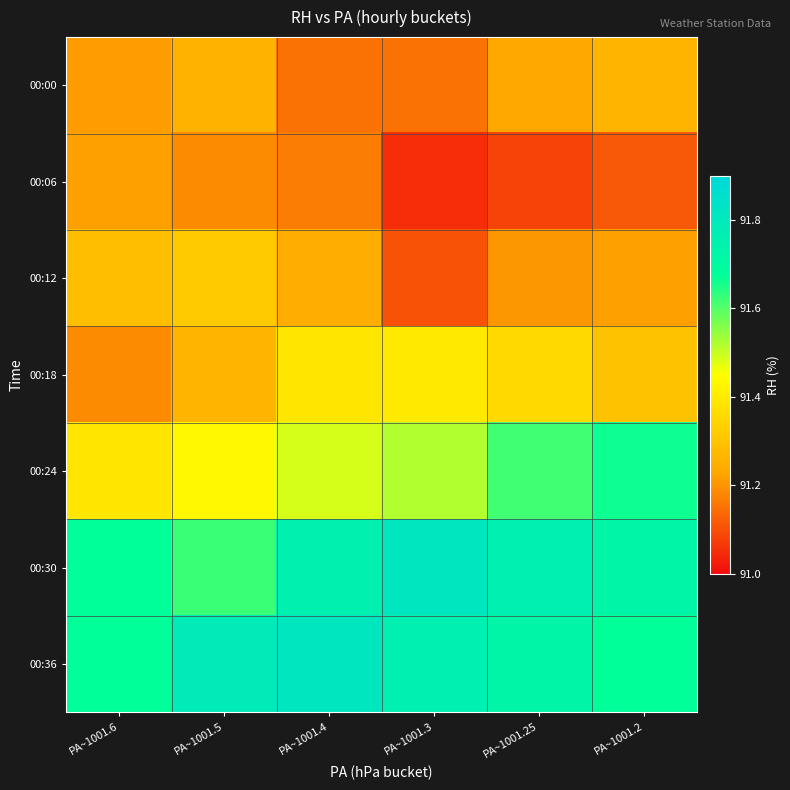

Reading left to right, list all the values displayed in this chart.

00:00: PA~1001.6=91.2	PA~1001.5=91.3	PA~1001.4=91.2	PA~1001.3=91.2	PA~1001.25=91.2	PA~1001.2=91.3
00:06: PA~1001.6=91.2	PA~1001.5=91.2	PA~1001.4=91.2	PA~1001.3=91.1	PA~1001.25=91.1	PA~1001.2=91.1
00:12: PA~1001.6=91.3	PA~1001.5=91.3	PA~1001.4=91.2	PA~1001.3=91.1	PA~1001.25=91.2	PA~1001.2=91.2
00:18: PA~1001.6=91.2	PA~1001.5=91.3	PA~1001.4=91.4	PA~1001.3=91.4	PA~1001.25=91.4	PA~1001.2=91.3
00:24: PA~1001.6=91.4	PA~1001.5=91.4	PA~1001.4=91.5	PA~1001.3=91.5	PA~1001.25=91.6	PA~1001.2=91.7
00:30: PA~1001.6=91.7	PA~1001.5=91.6	PA~1001.4=91.8	PA~1001.3=91.8	PA~1001.25=91.8	PA~1001.2=91.7
00:36: PA~1001.6=91.7	PA~1001.5=91.8	PA~1001.4=91.8	PA~1001.3=91.8	PA~1001.25=91.7	PA~1001.2=91.7